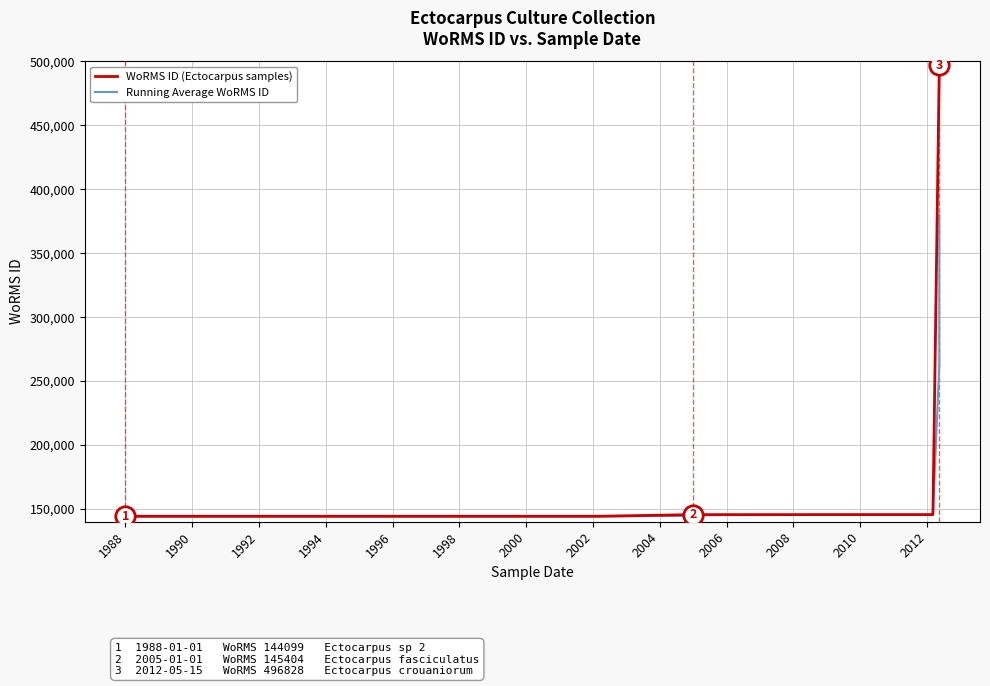

How many distinct data groups are displayed?

2